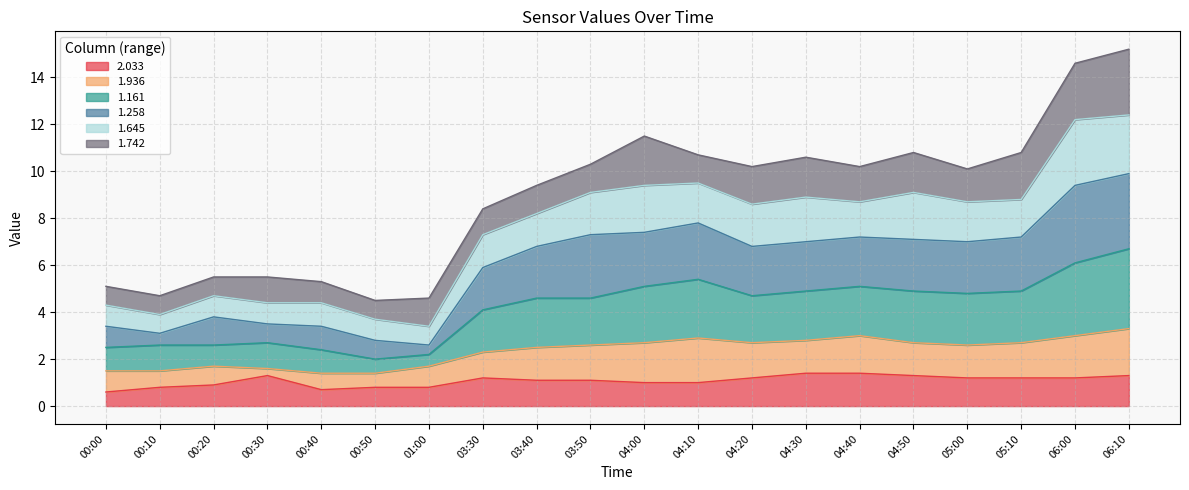

What is the total value across all series at 00:20?

5.5